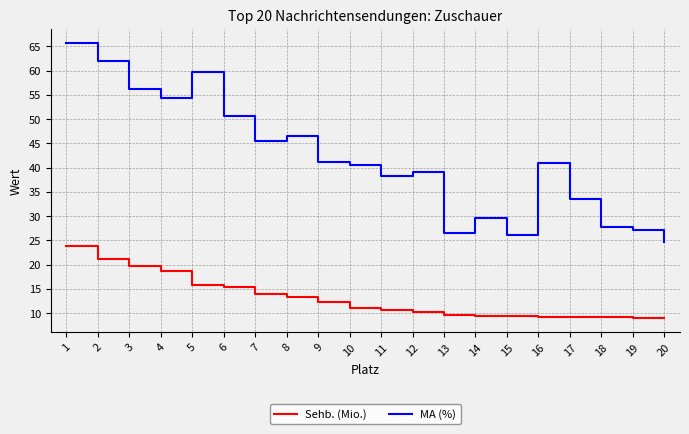

What is the smallest value displayed?

9.0